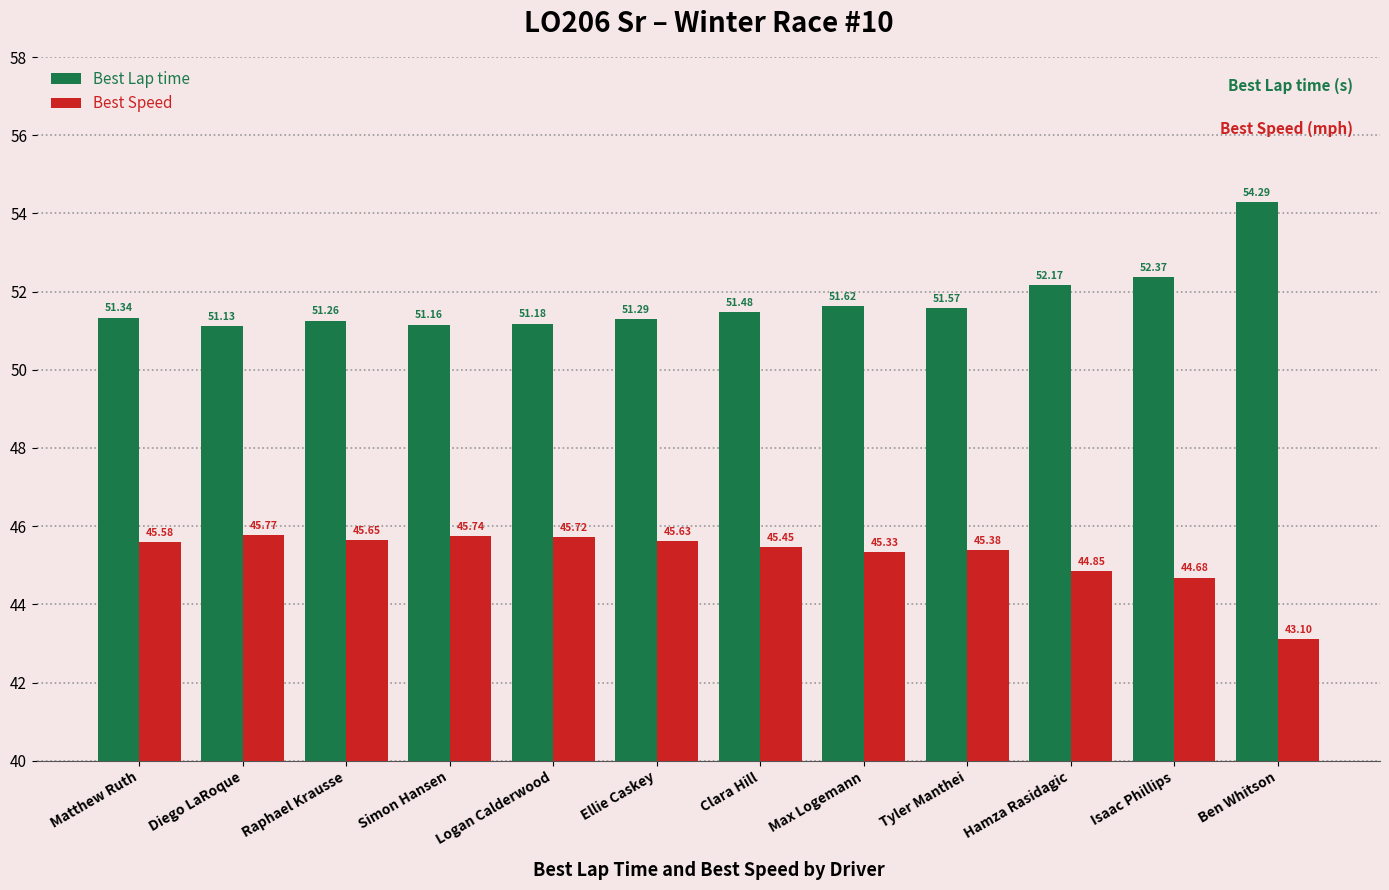

At which category is the sum across all series the highest?

Ben Whitson